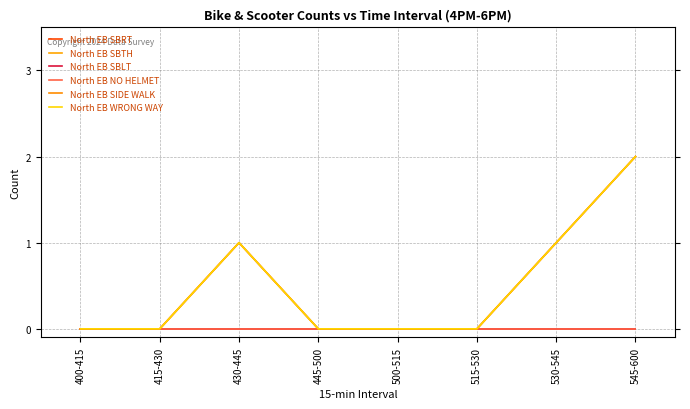

Count the number of data series in this chart.

6